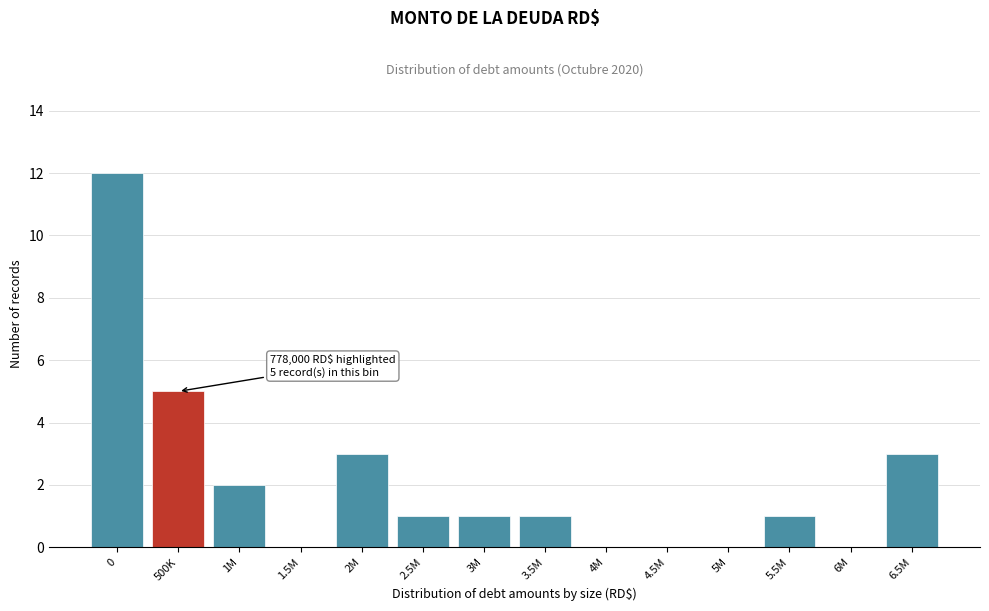

Reading left to right, list all the values displayed in this chart.

0=12	500K=5	1M=2	1.5M=0	2M=3	2.5M=1	3M=1	3.5M=1	4M=0	4.5M=0	5M=0	5.5M=1	6M=0	6.5M=3